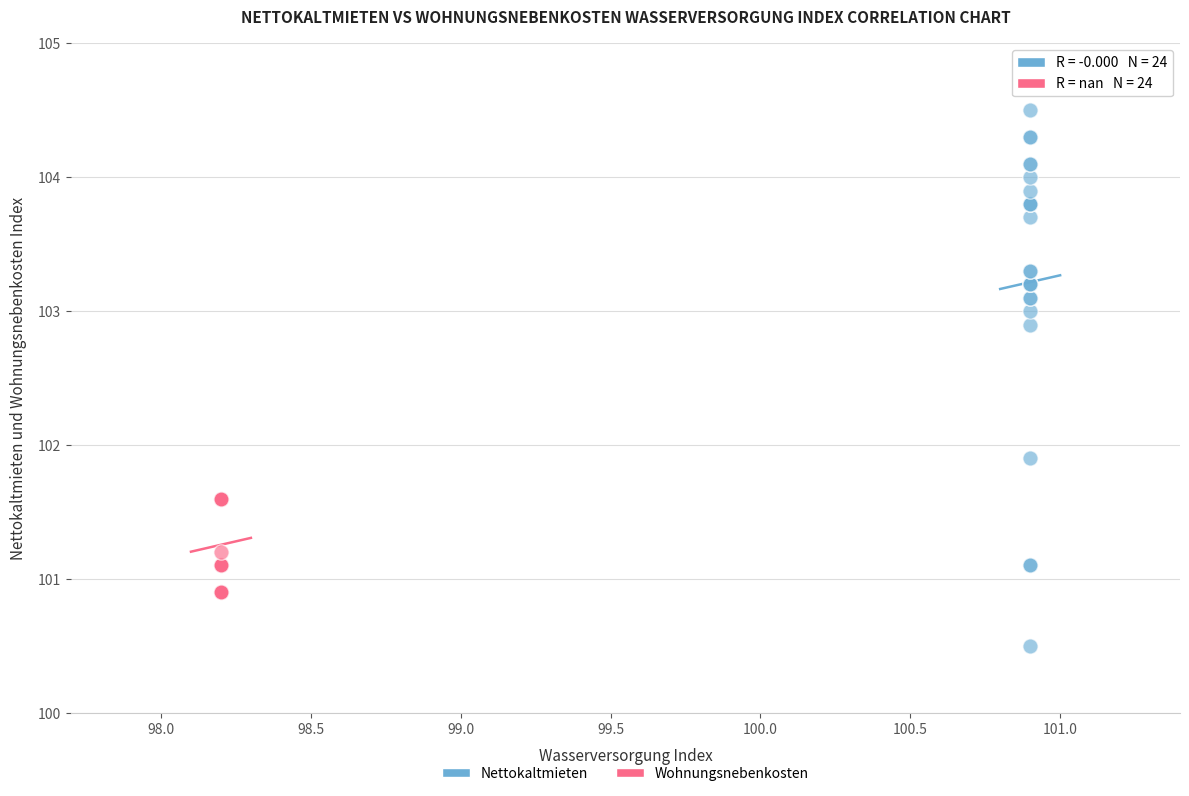

Which series has the widest spread of Y values?

Nettokaltmieten